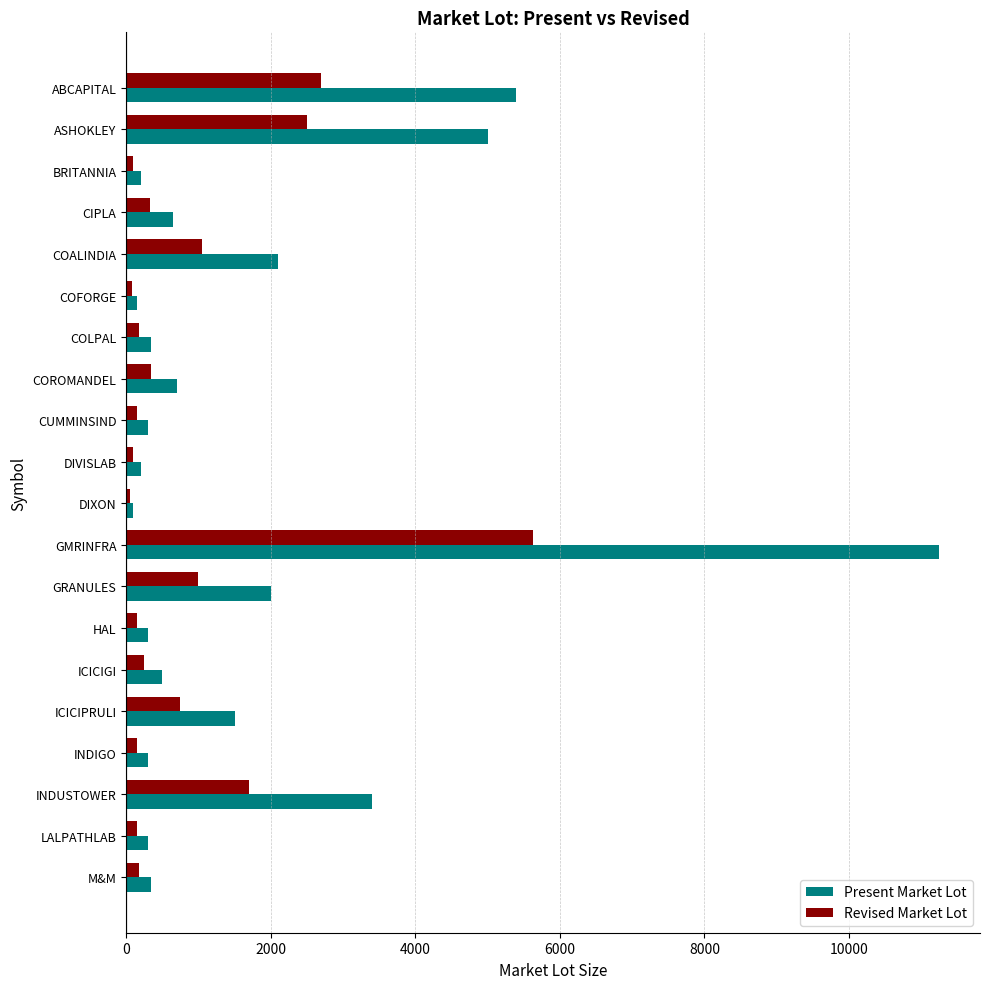

Which series has the widest spread of values?

Present Market Lot